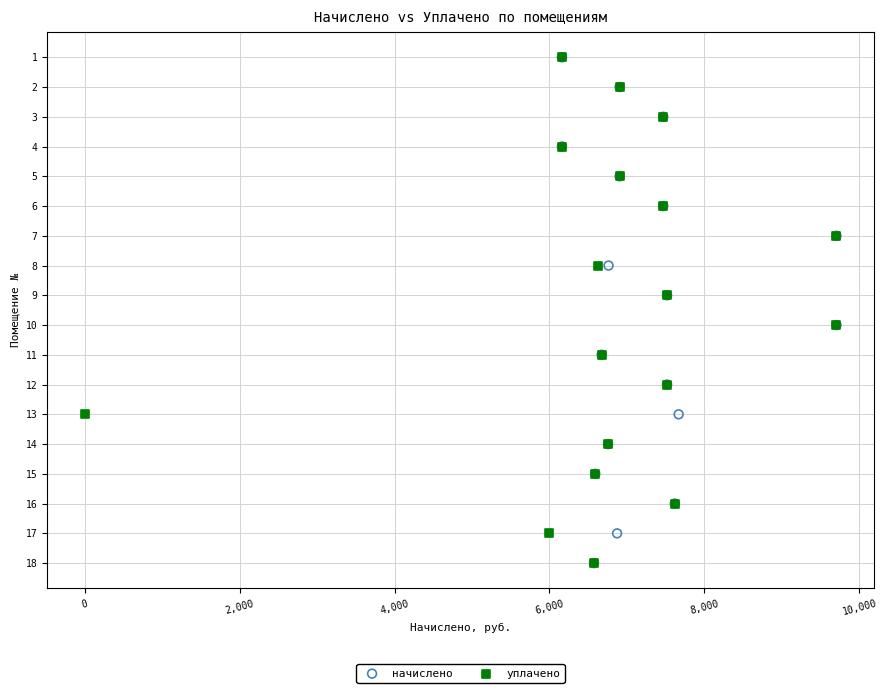

What are all the series names shown in the legend?

начислено, уплачено